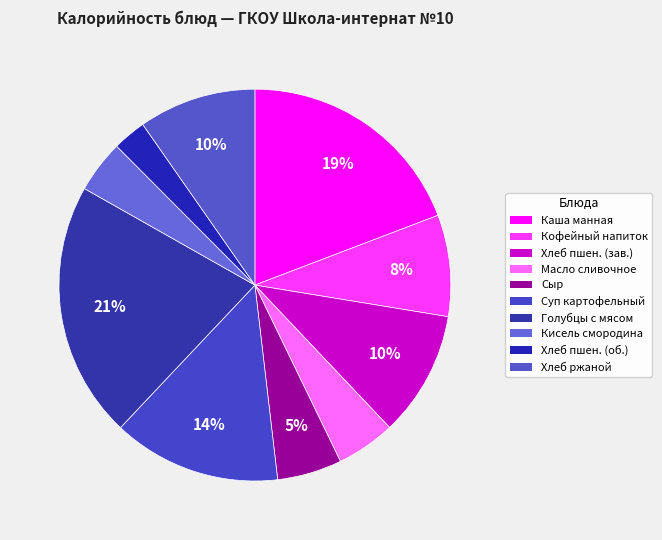

Rank the categories by value from lowest to highest.

Хлеб пшеничный (обед), Кисель из черной смородины, Масло сливочное, Сыр, Кофейный напиток, Хлеб ржаной, Хлеб пшеничный (завтрак), Суп картофельный с горохом, Каша манная молочная жидкая, Голубцы с мясом и рисом